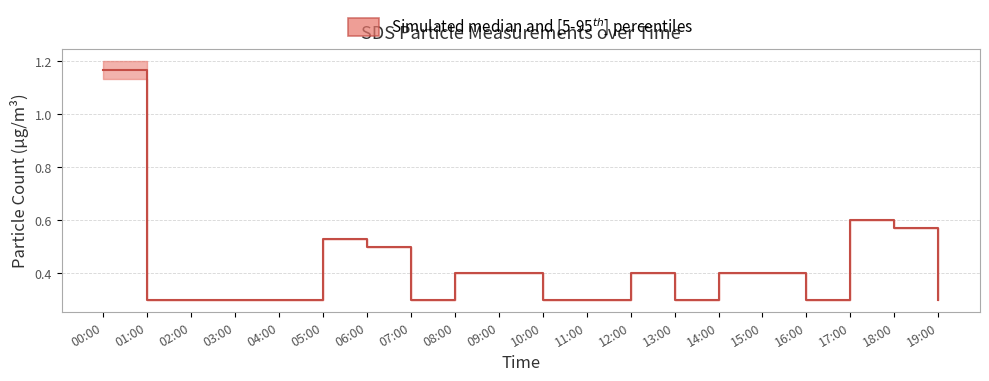

Where is the first local maximum?

05:00